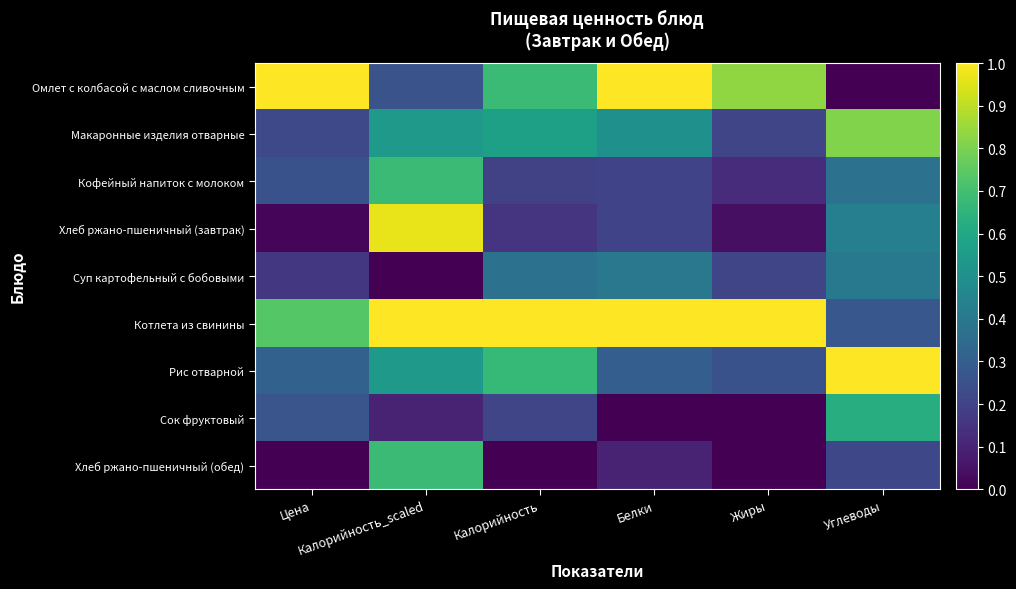

What is the total value across all series at Жиры?

2.7